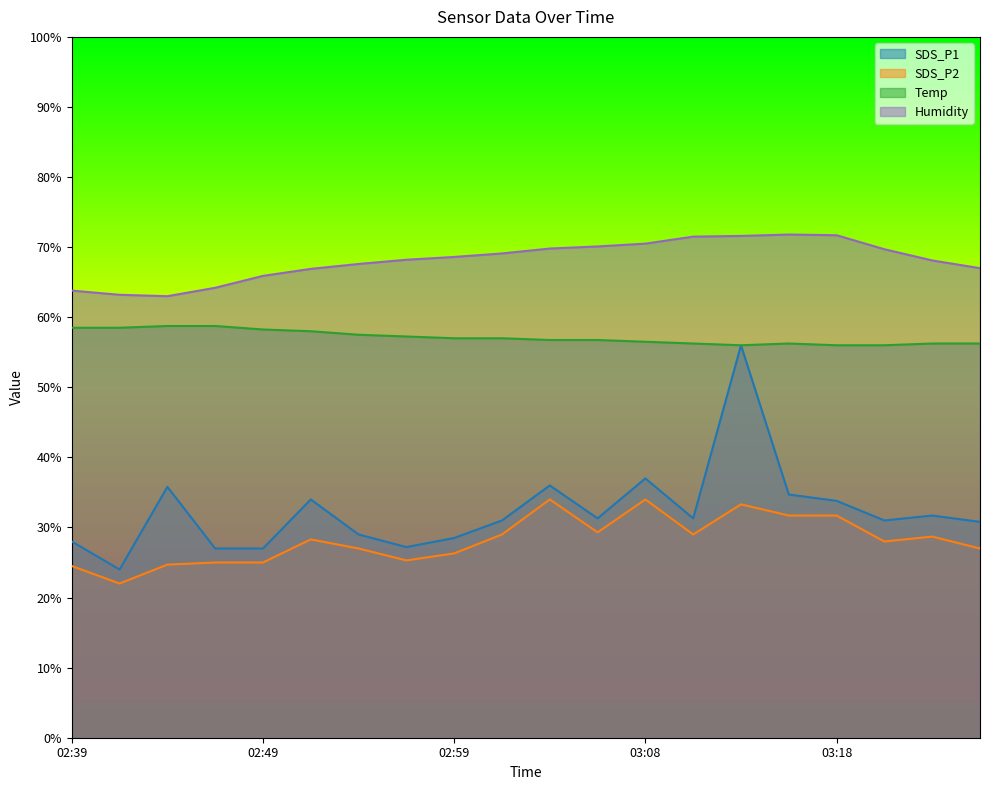

Which series has the widest spread of values?

SDS_P1